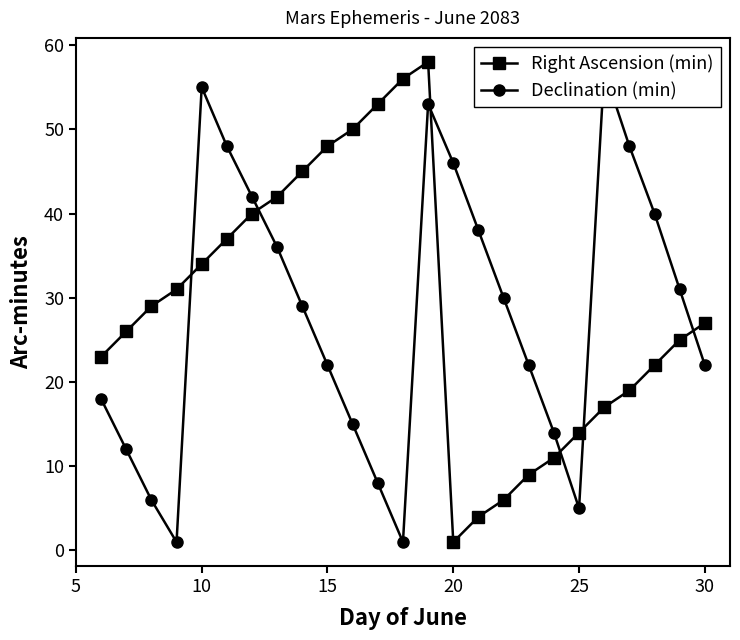

At how many categories does at least one series exceed 11?

25